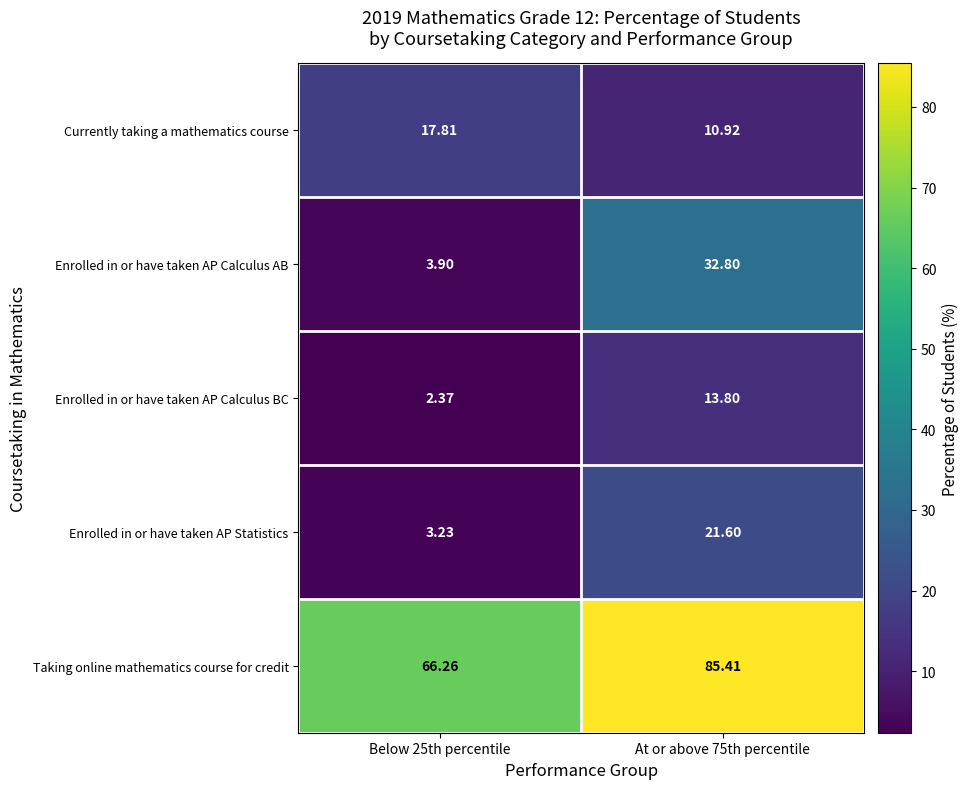

Which series has the largest range (max minus min)?

Enrolled in or have taken AP Calculus AB